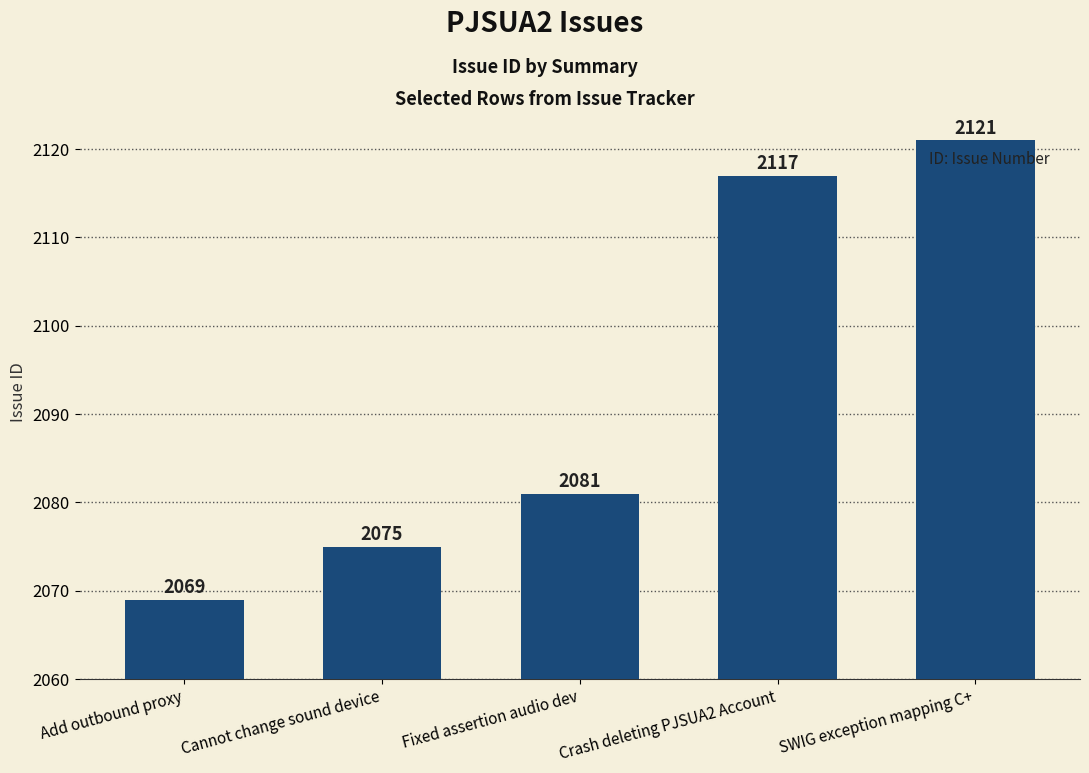

Does the chart contain stacked bars?

No